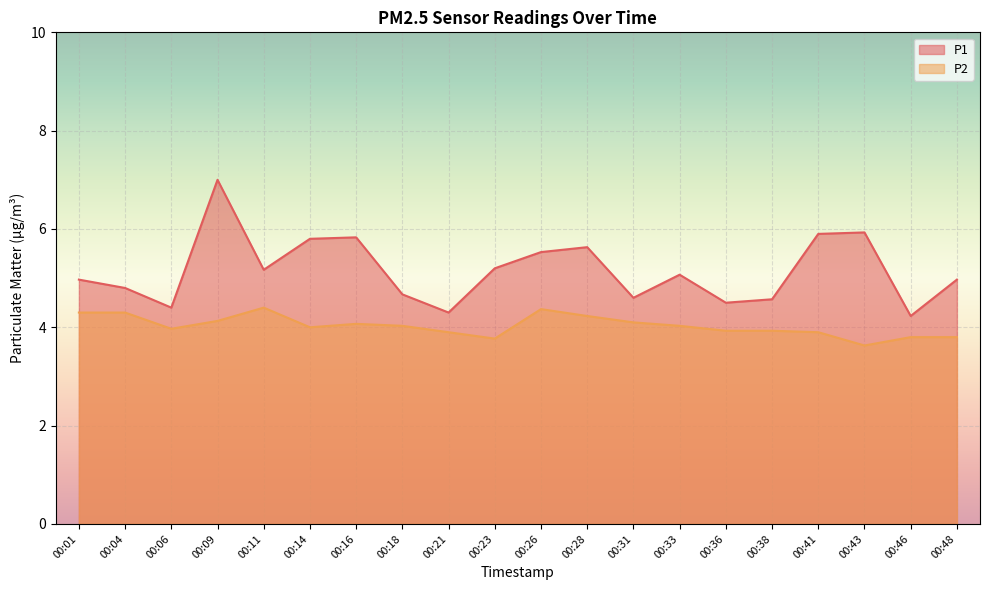

Is it true that P2 equals 3.6 at 00:43?

True